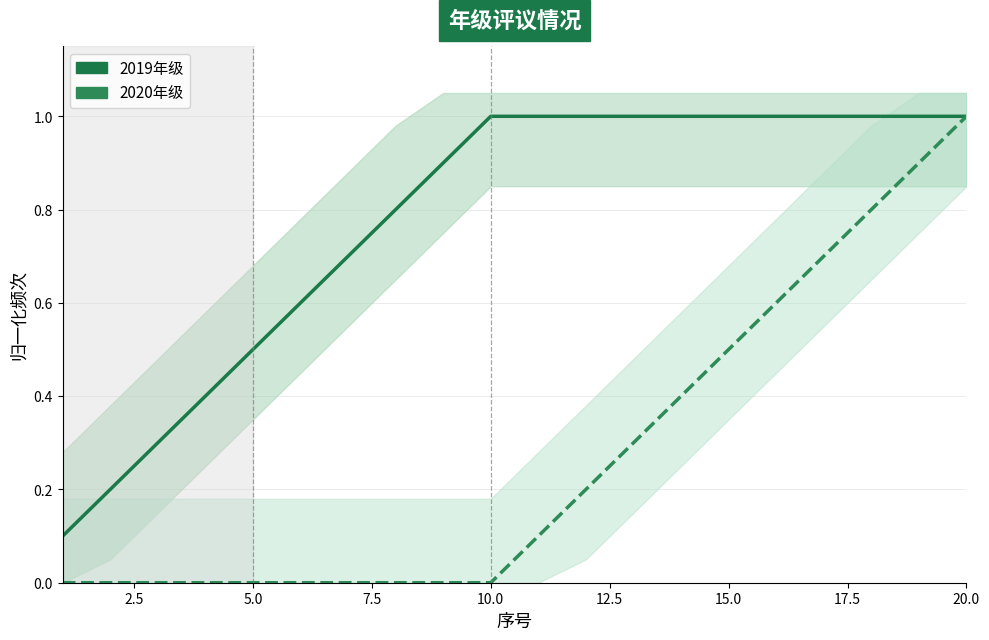

True or false: 2019年级 and 2020年级 cross at least once.

False